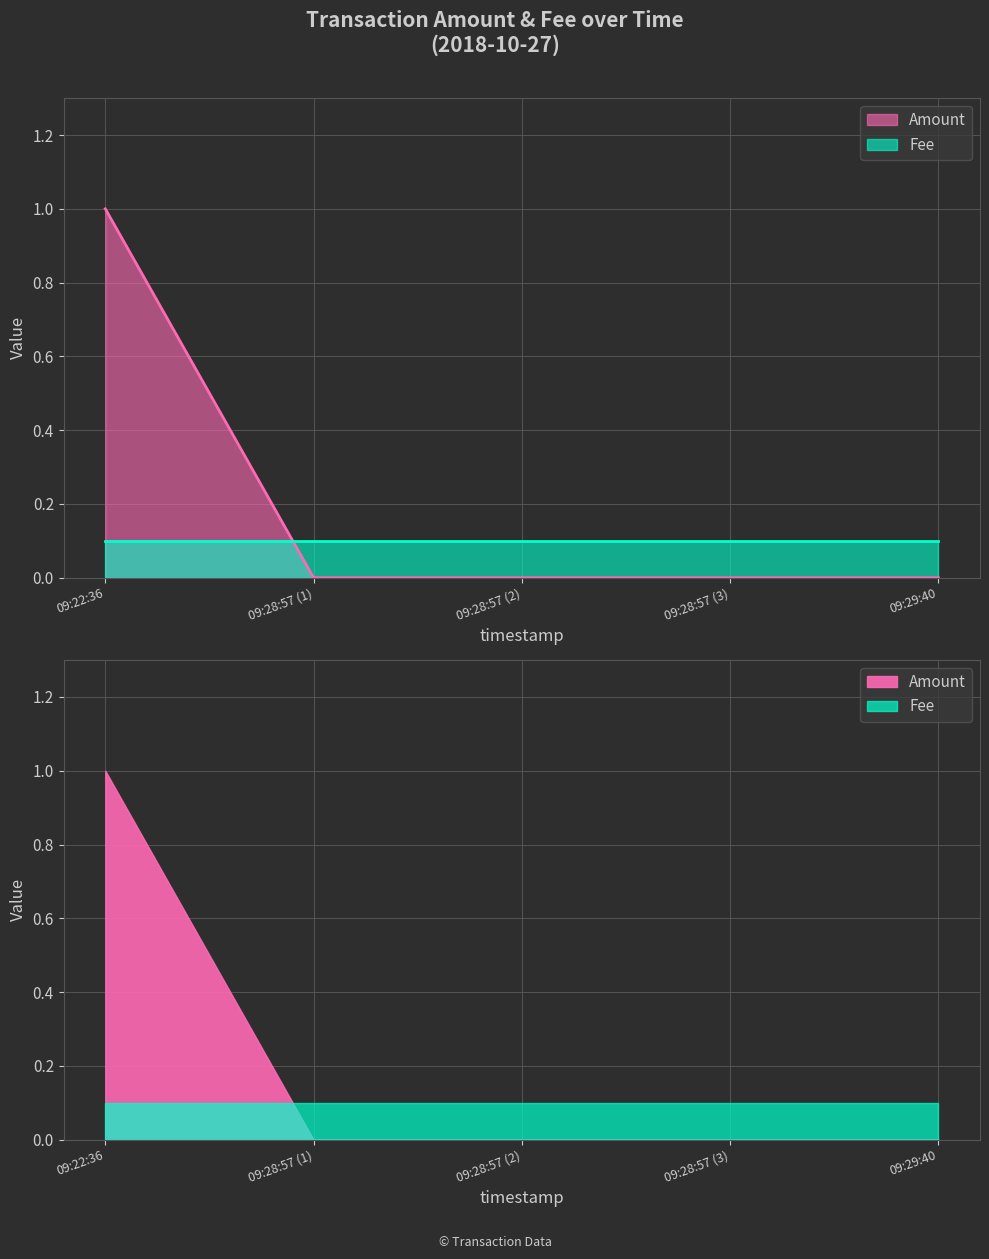

What is the label of the 4th point from the left?

09:28:57 (3)